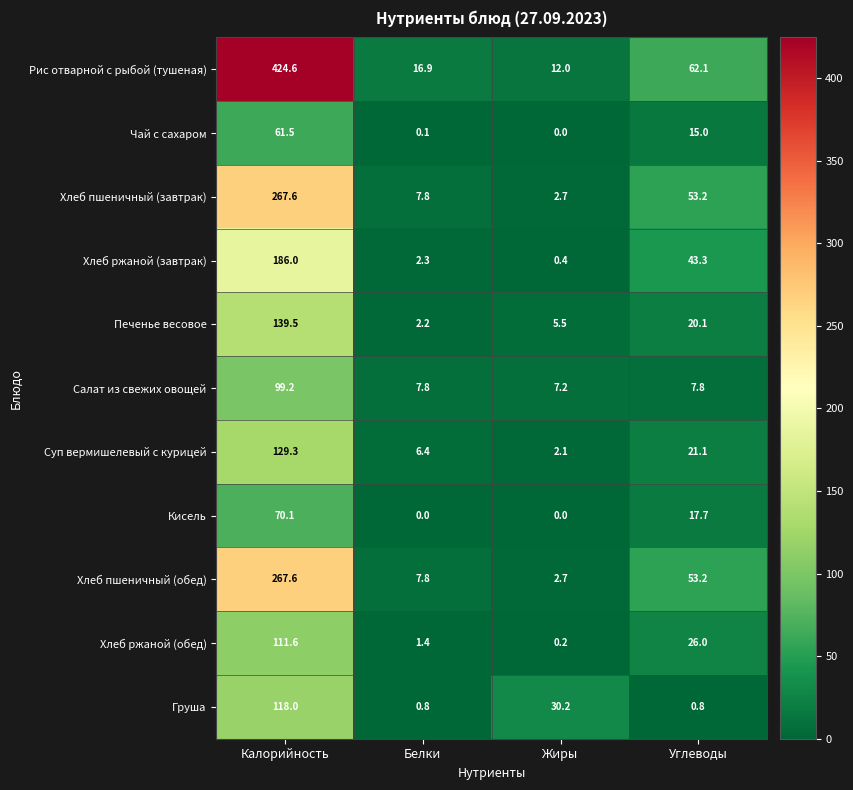

Between Калорийность and Белки, which series saw the biggest shift?

Рис отварной с рыбой (тушеная)